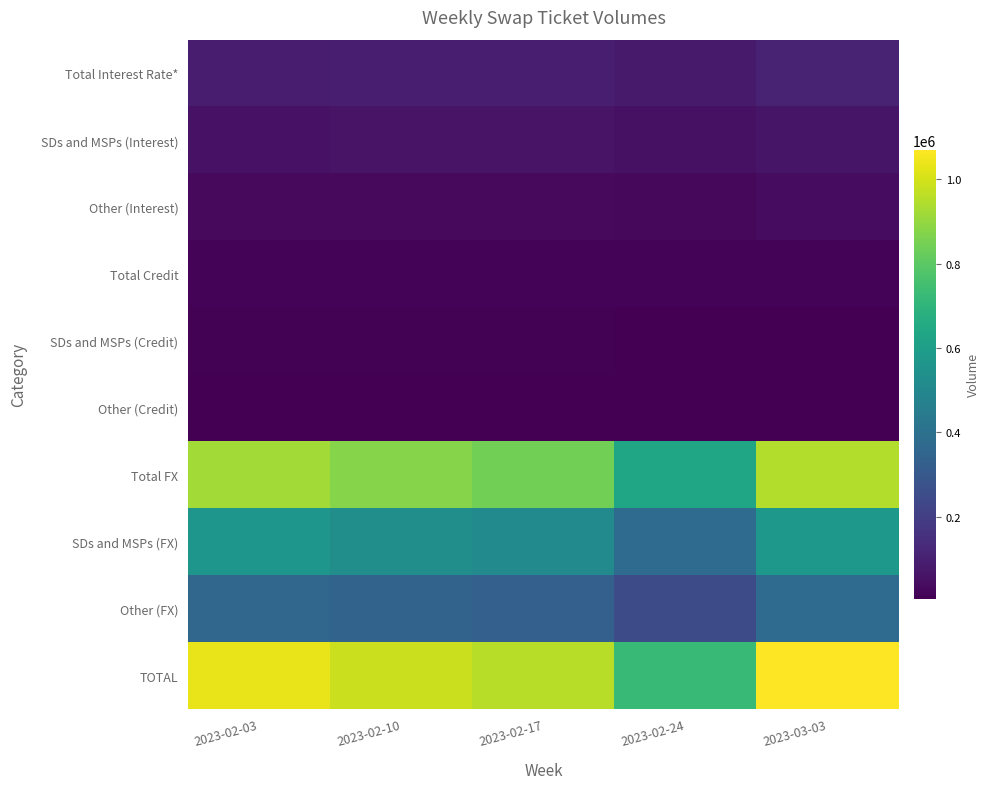

At how many categories does at least one series exceed 73420?

5